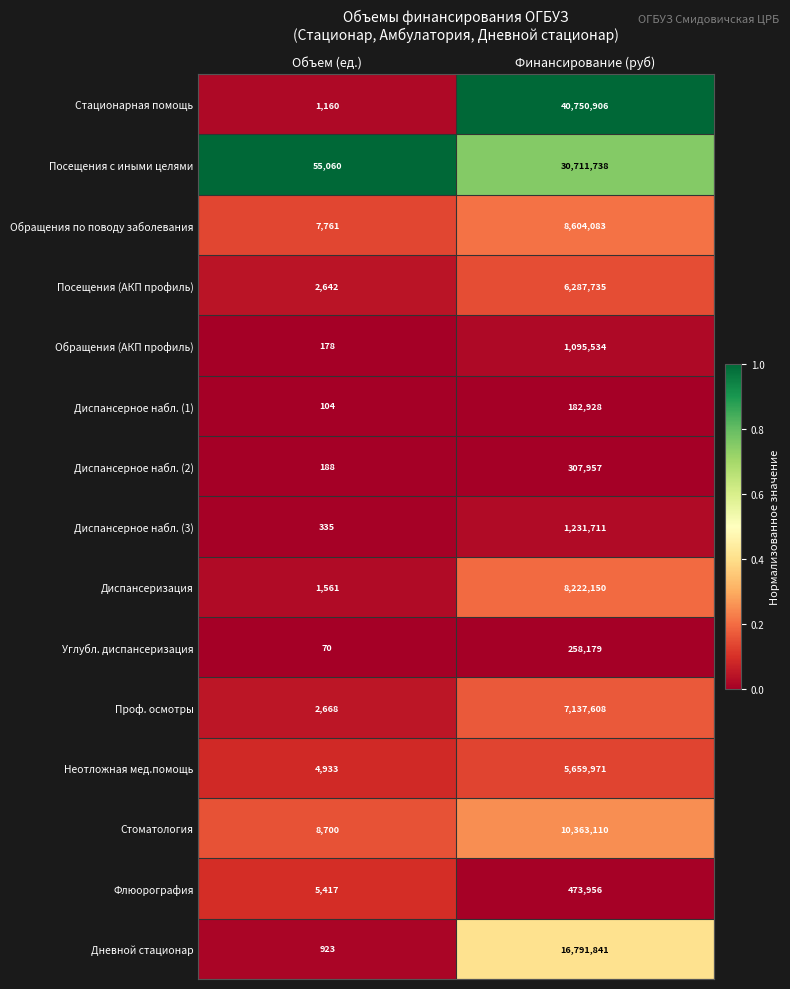

What is the sum of all Проф. осмотры values?

7140276